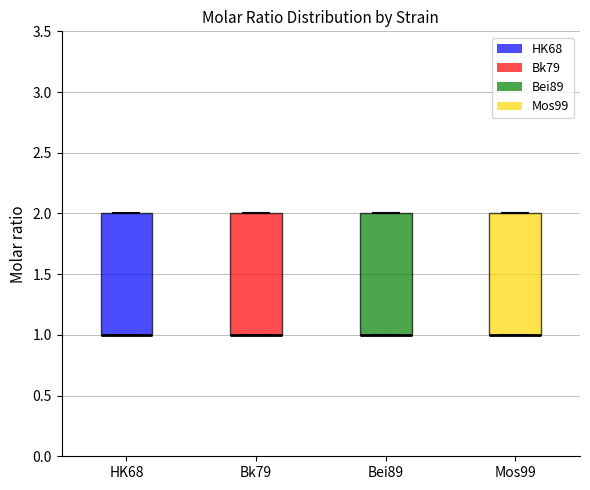

Reading left to right, read every box against the y-axis: the position of its median line, the range the box covers, and the ends of its whiskers. The values are not printed on the chart, so give them approximately, as read against the axis.

HK68: median 1 (drawn on the box's lower edge), box 1 to 2, whiskers 1 to 2
Bk79: median 1 (drawn on the box's lower edge), box 1 to 2, whiskers 1 to 2
Bei89: median 1 (drawn on the box's lower edge), box 1 to 2, whiskers 1 to 2
Mos99: median 1 (drawn on the box's lower edge), box 1 to 2, whiskers 1 to 2